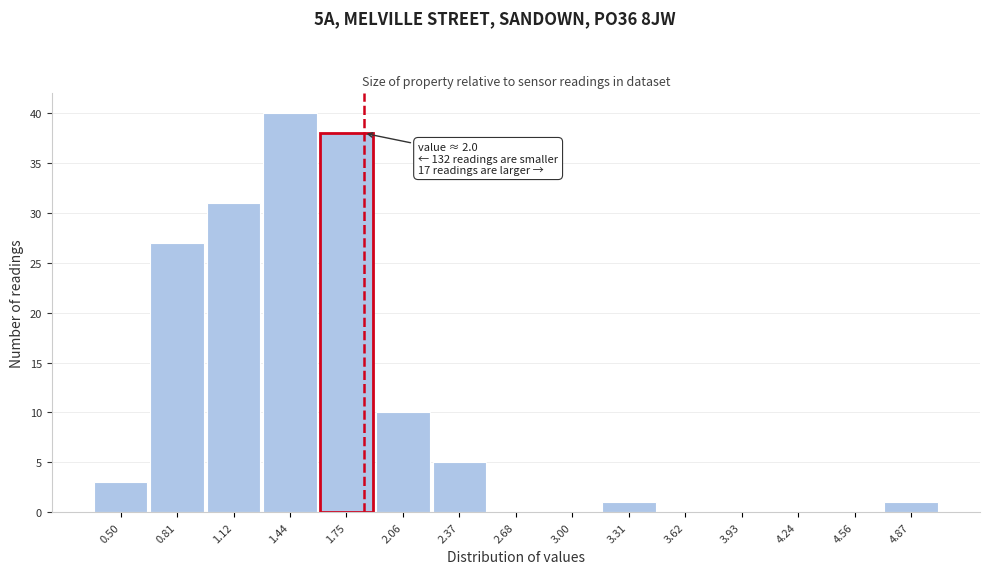

Reading left to right, transcribe all the data shown in this chart.

0.50=3	0.81=27	1.12=31	1.44=40	1.75=38	2.06=10	2.37=5	2.68=0	3.00=0	3.31=1	3.62=0	3.93=0	4.24=0	4.56=0	4.87=1